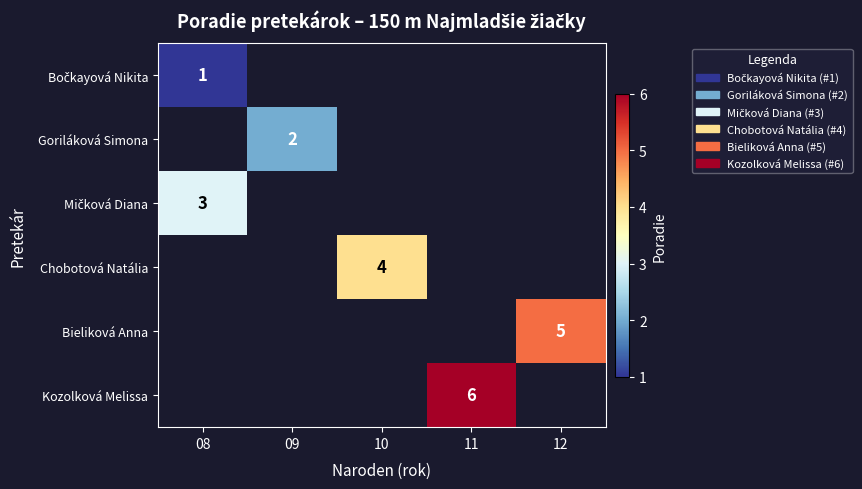

Is it true that Goriláková Simona equals 3.4 at 09?

False